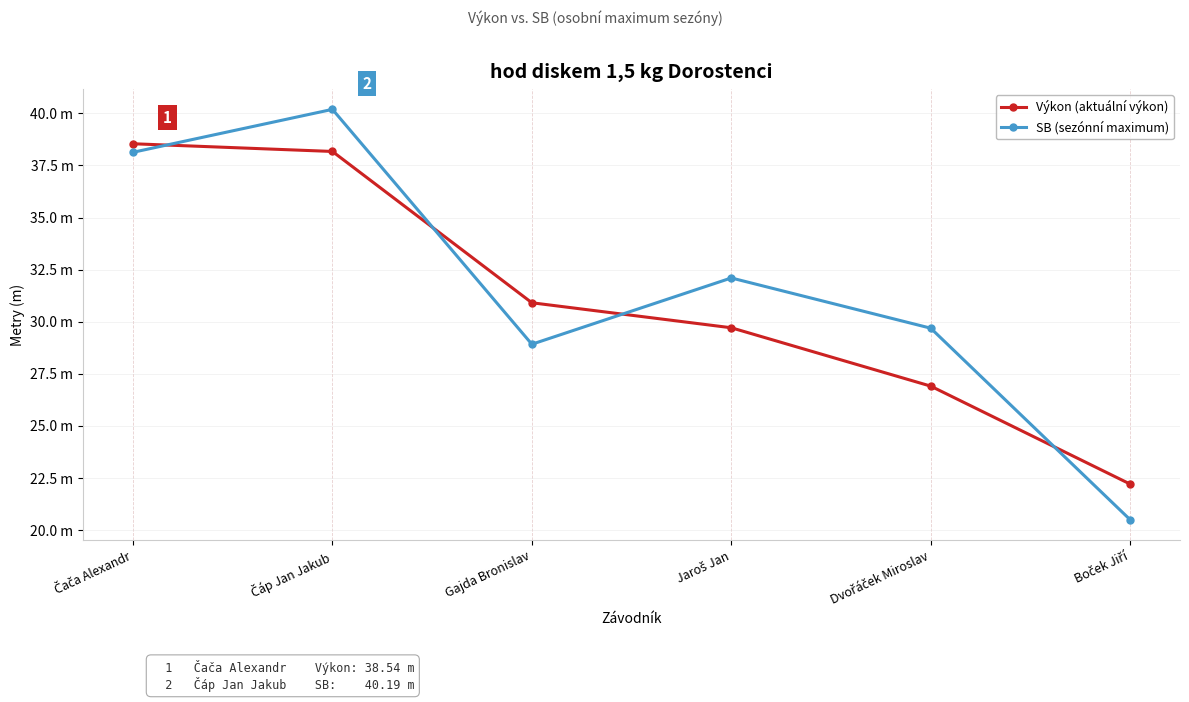

Reading right to left, extract all data points from this chart.

Výkon (aktuální výkon): Boček Jiří=22.2	Dvořáček Miroslav=26.9	Jaroš Jan=29.7	Gajda Bronislav=30.9	Čáp Jan Jakub=38.2	Čača Alexandr=38.5
SB (sezónní maximum): Boček Jiří=20.5	Dvořáček Miroslav=29.7	Jaroš Jan=32.1	Gajda Bronislav=28.9	Čáp Jan Jakub=40.2	Čača Alexandr=38.1